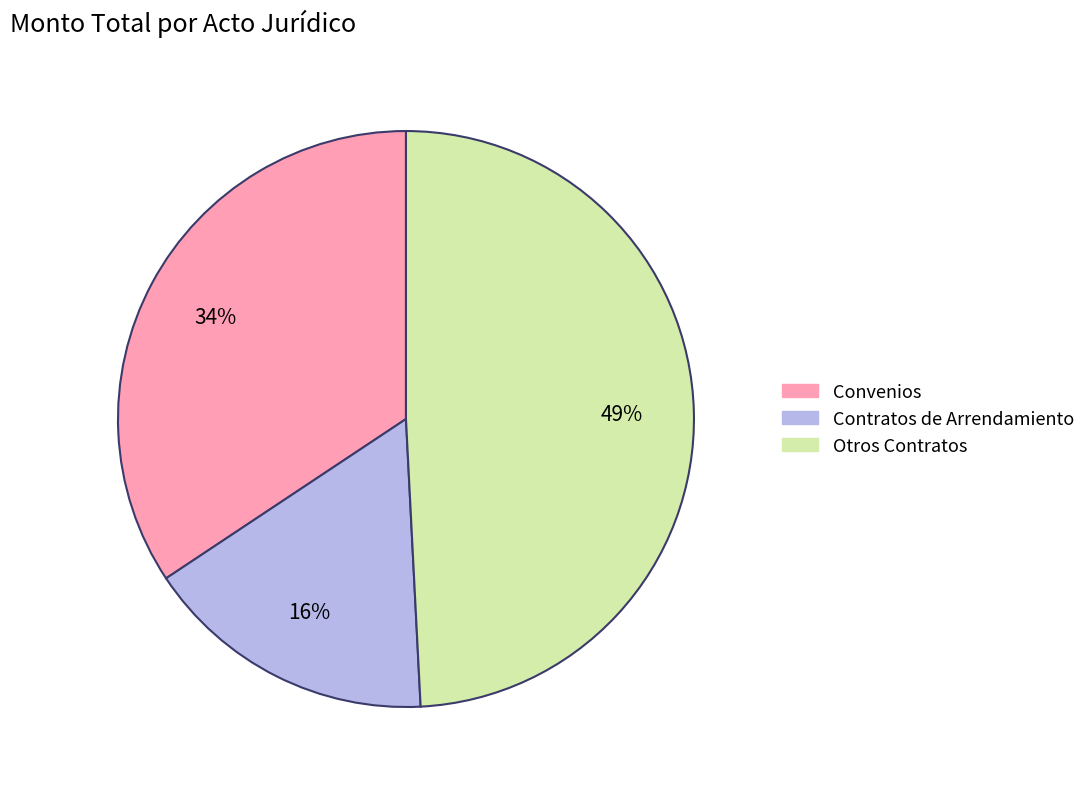

What is the largest slice in the pie chart?

Otros Contratos